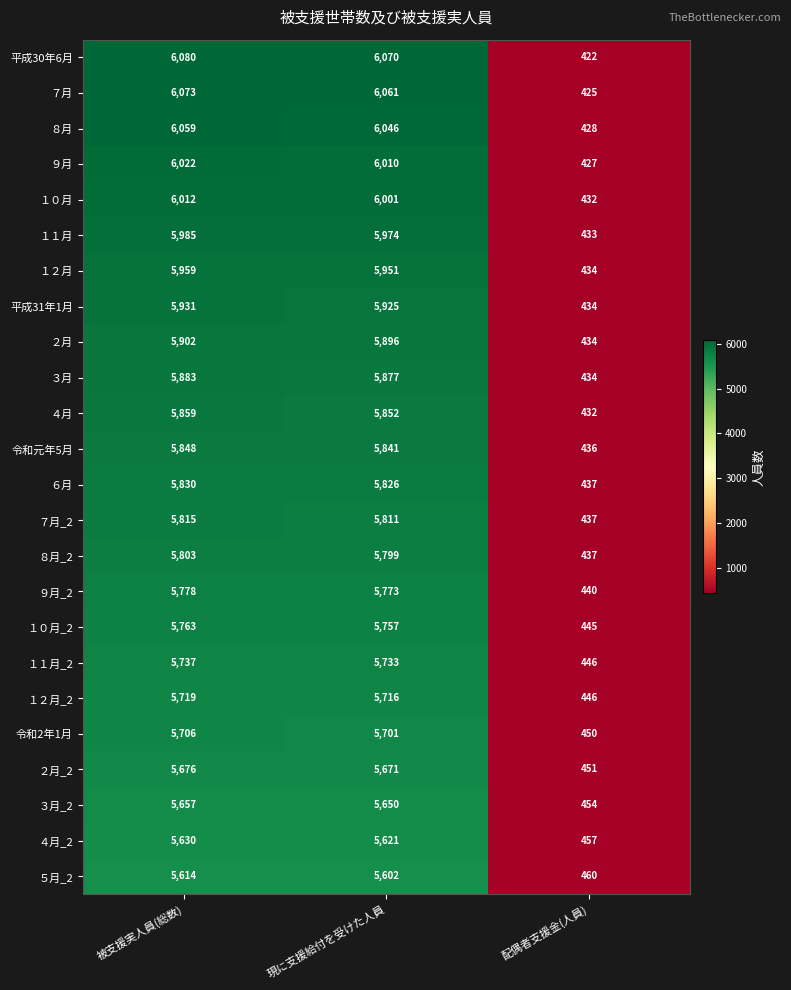

Where does the 平成30年6月 series first go above 6070?

被支援実人員(総数)